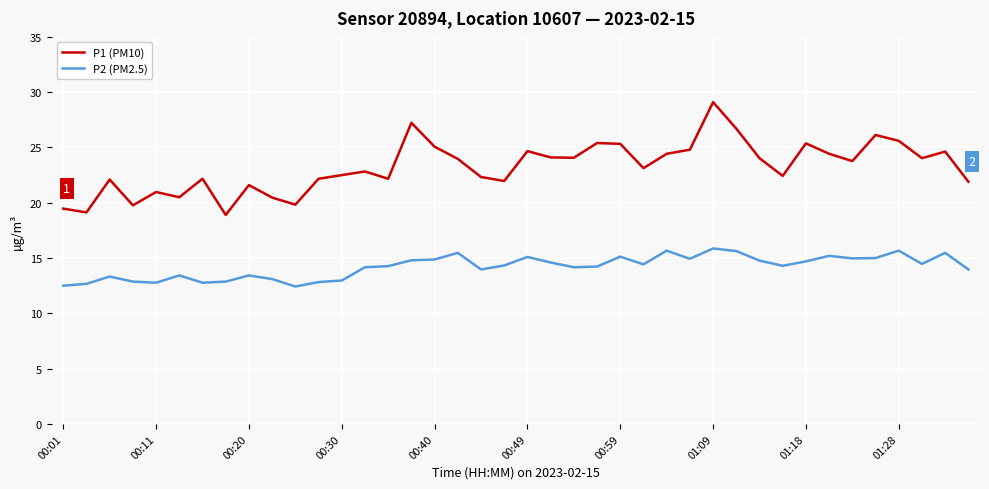

What is the smallest value displayed?

12.4